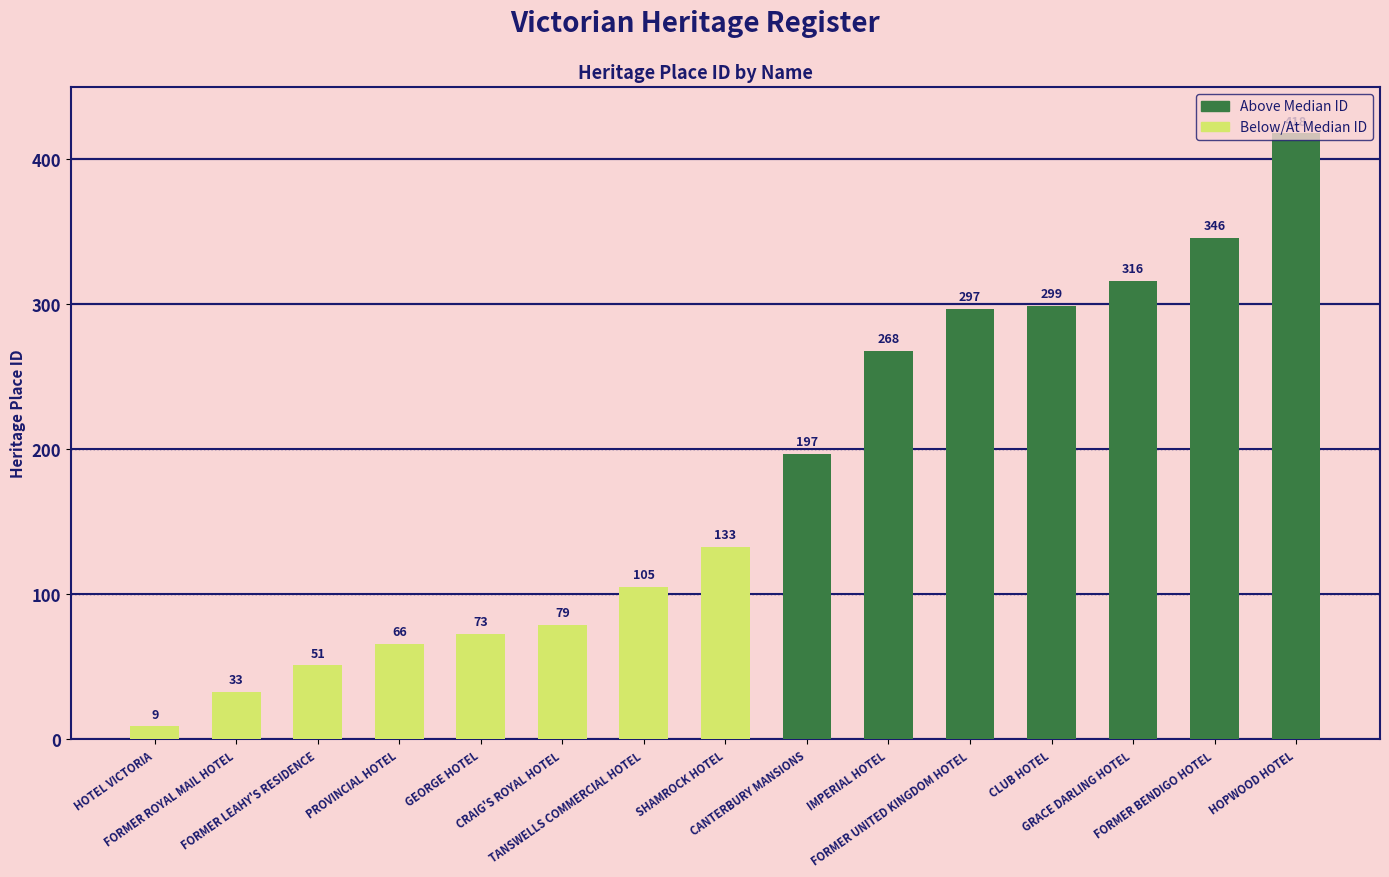

Between FORMER ROYAL MAIL HOTEL and CANTERBURY MANSIONS, which is larger?

CANTERBURY MANSIONS